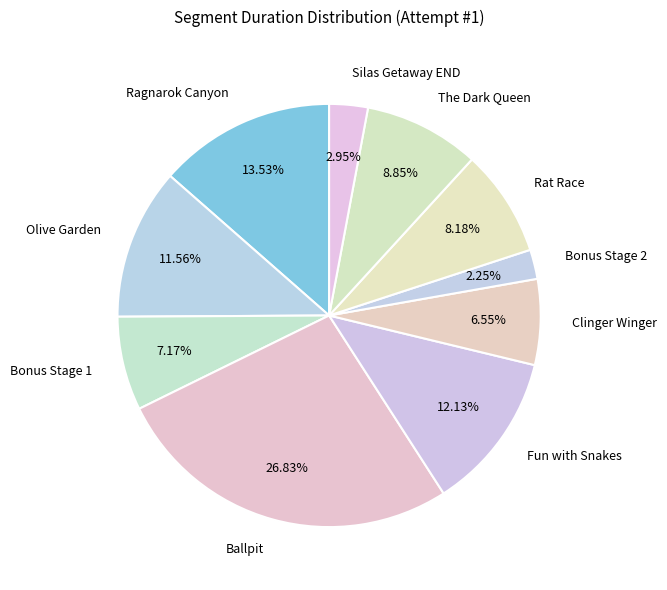

To the nearest percent, what percentage of the pie is Rat Race?

8%